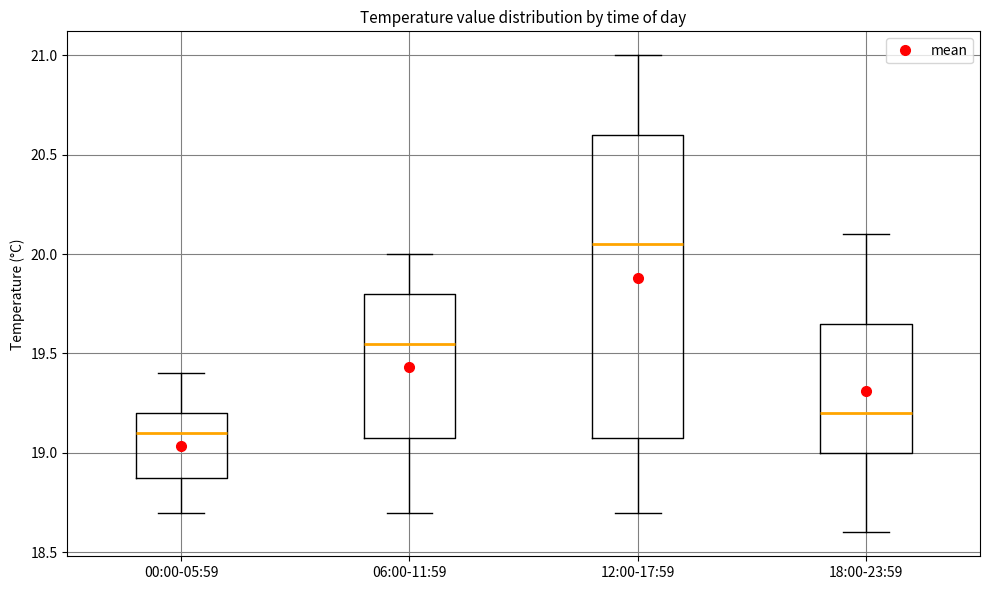

Where does the median line of the box for 12:00-17:59 sit on the y-axis? The values are not printed on the chart, so give them approximately, as read against the axis.

20.05